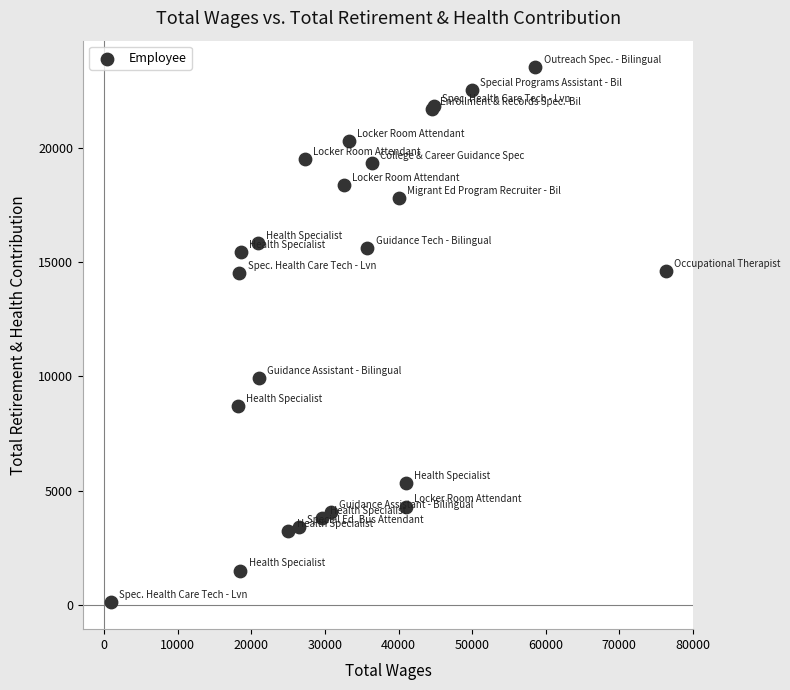

What Y value in the scatter plot is closest to 11818?

9934